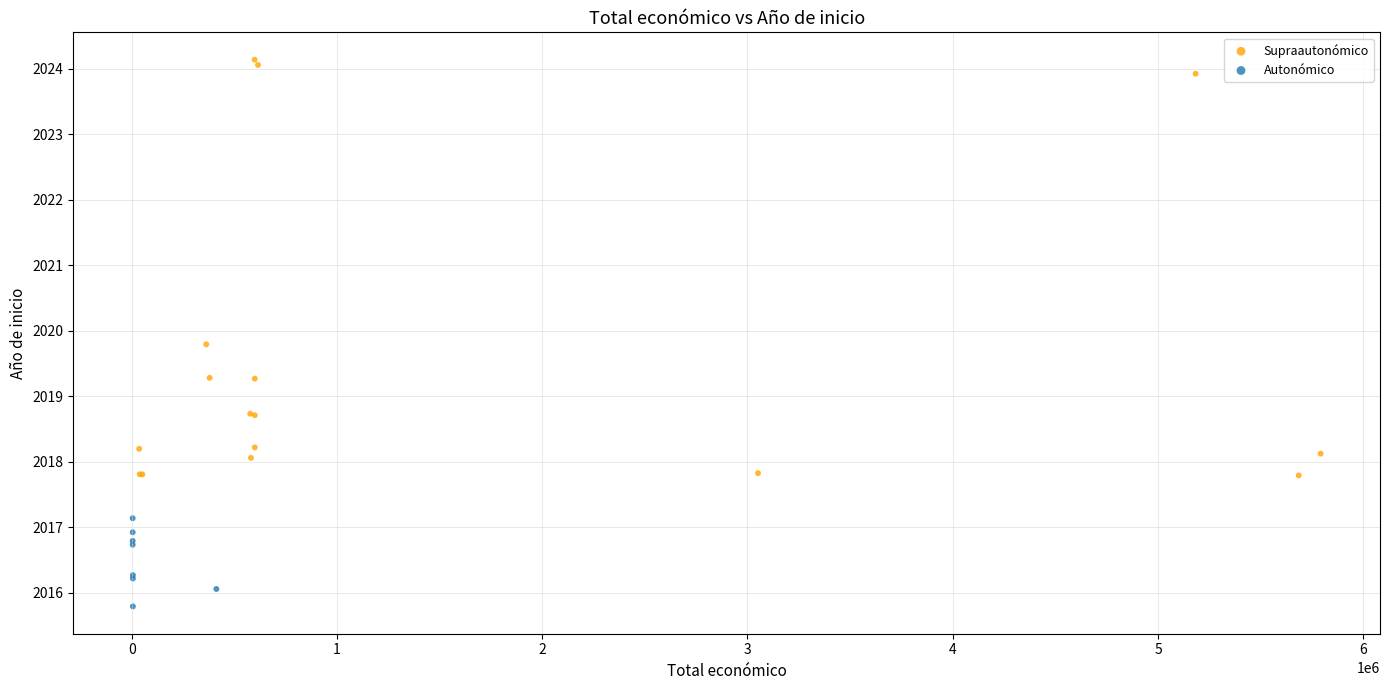

Which series reaches the minimum Y coordinate?

Autonómico